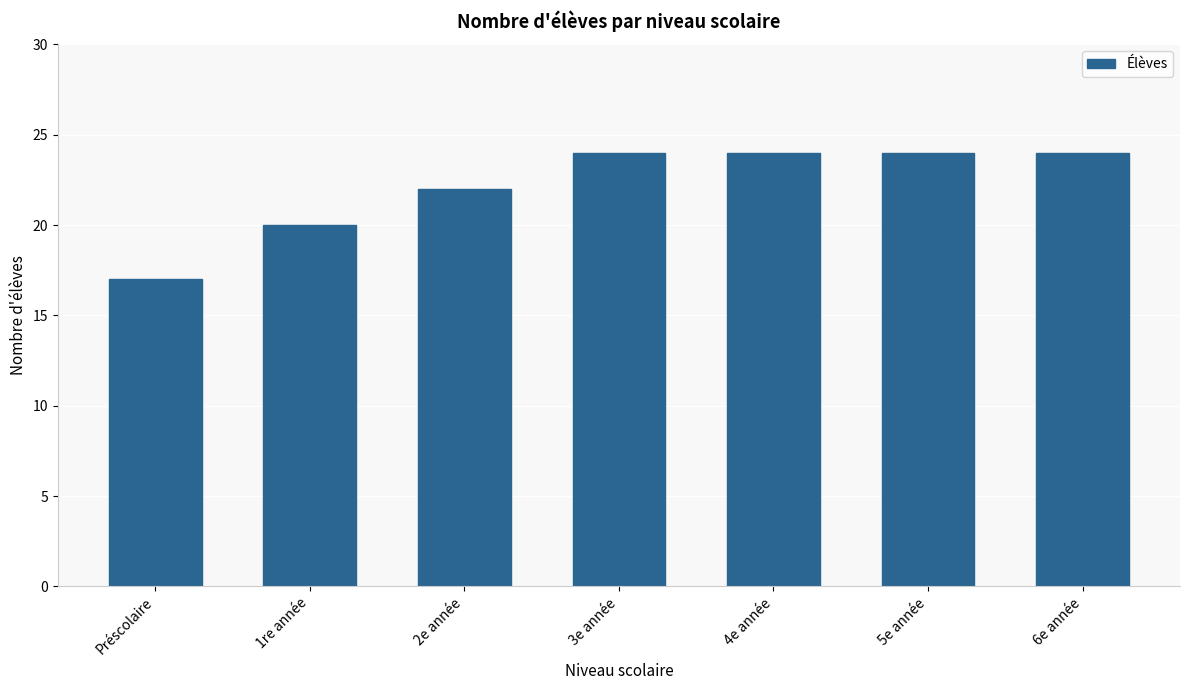

At which label is the value closest to 20?

1re année